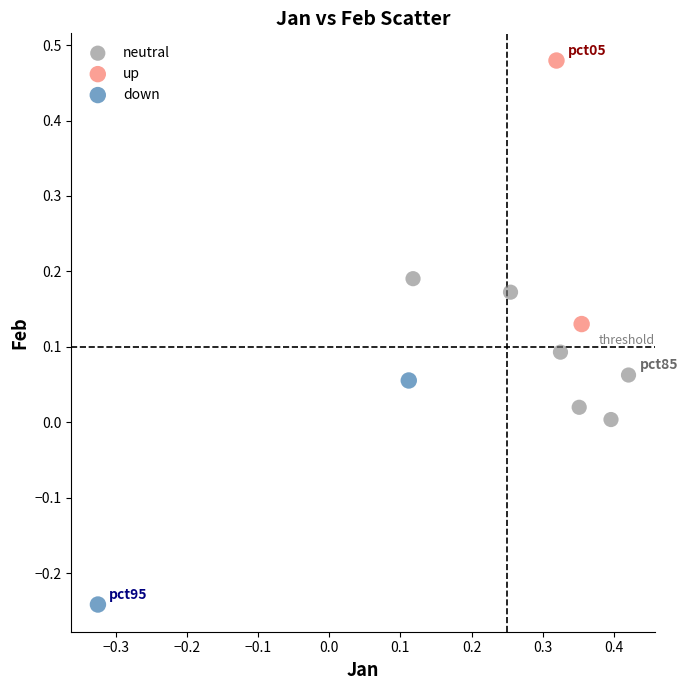

Which series contains the lowest Y value?

down